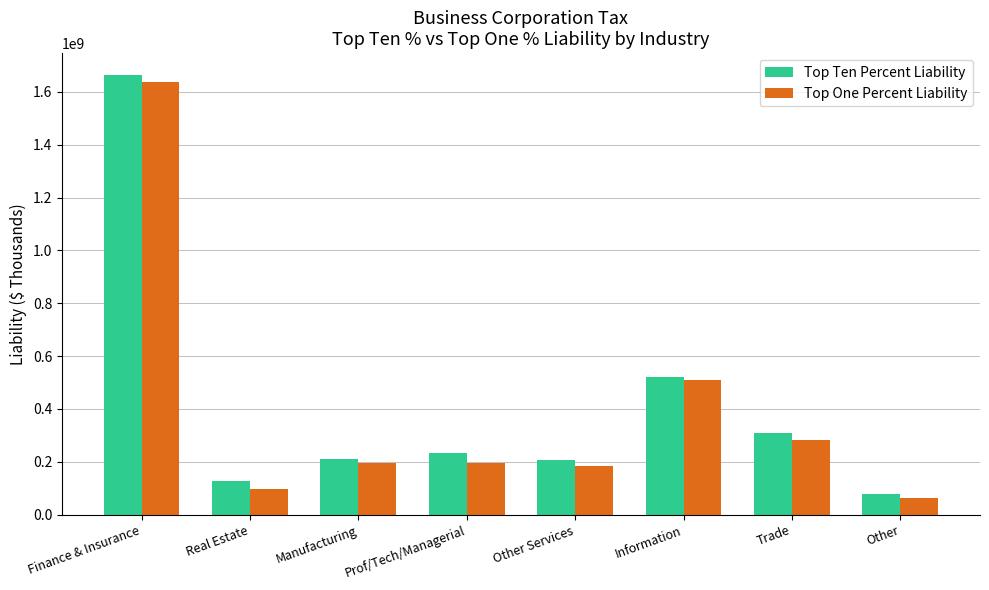

What is the spread (max minus min) of values at Prof/Tech/Managerial?

38391773.0